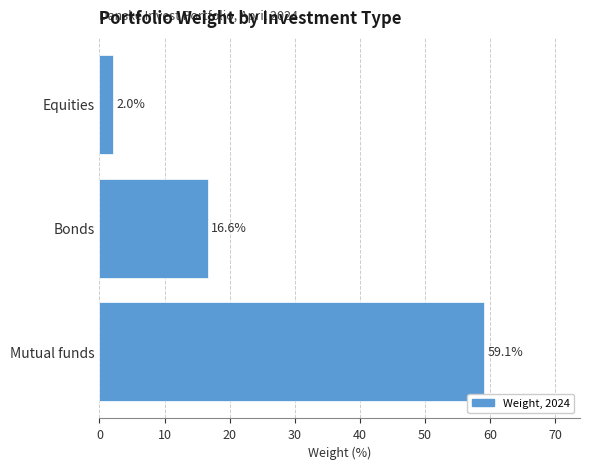

The value at Bonds is 29.2. True or false?

False